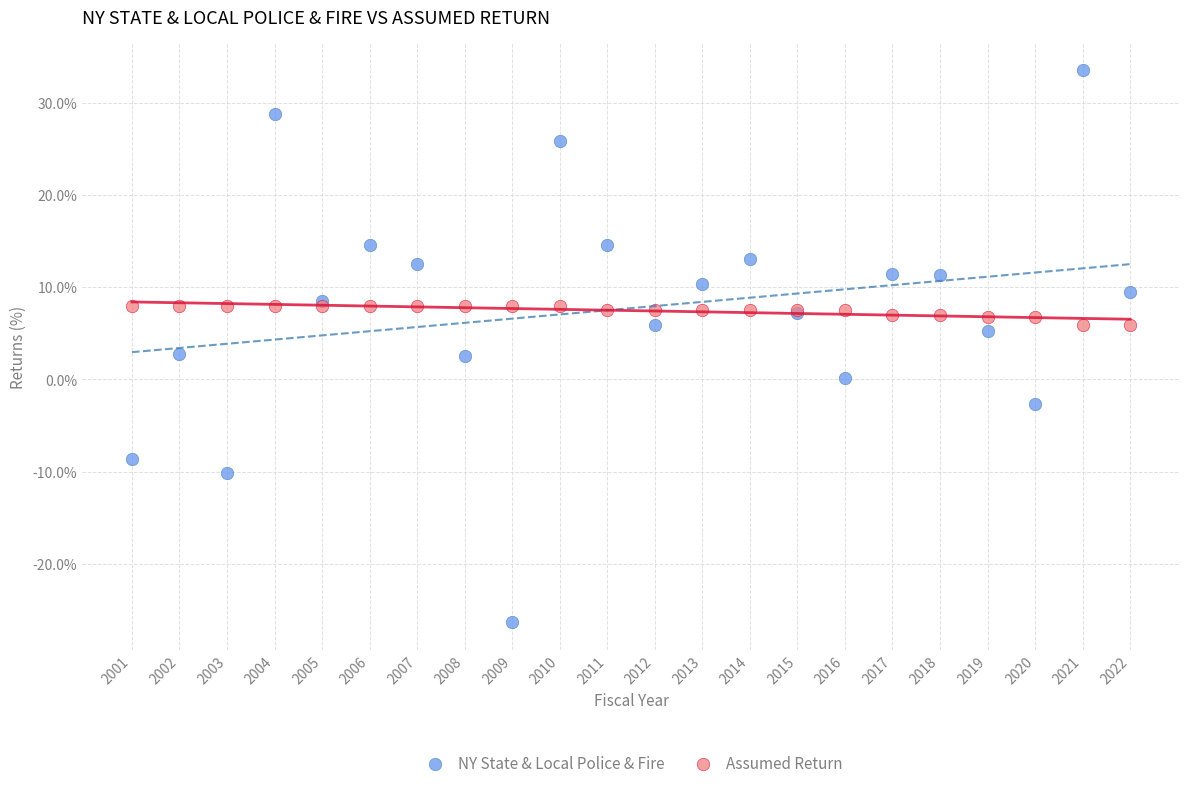

What is the X range (max minus min) for the scatter plot?

21.0